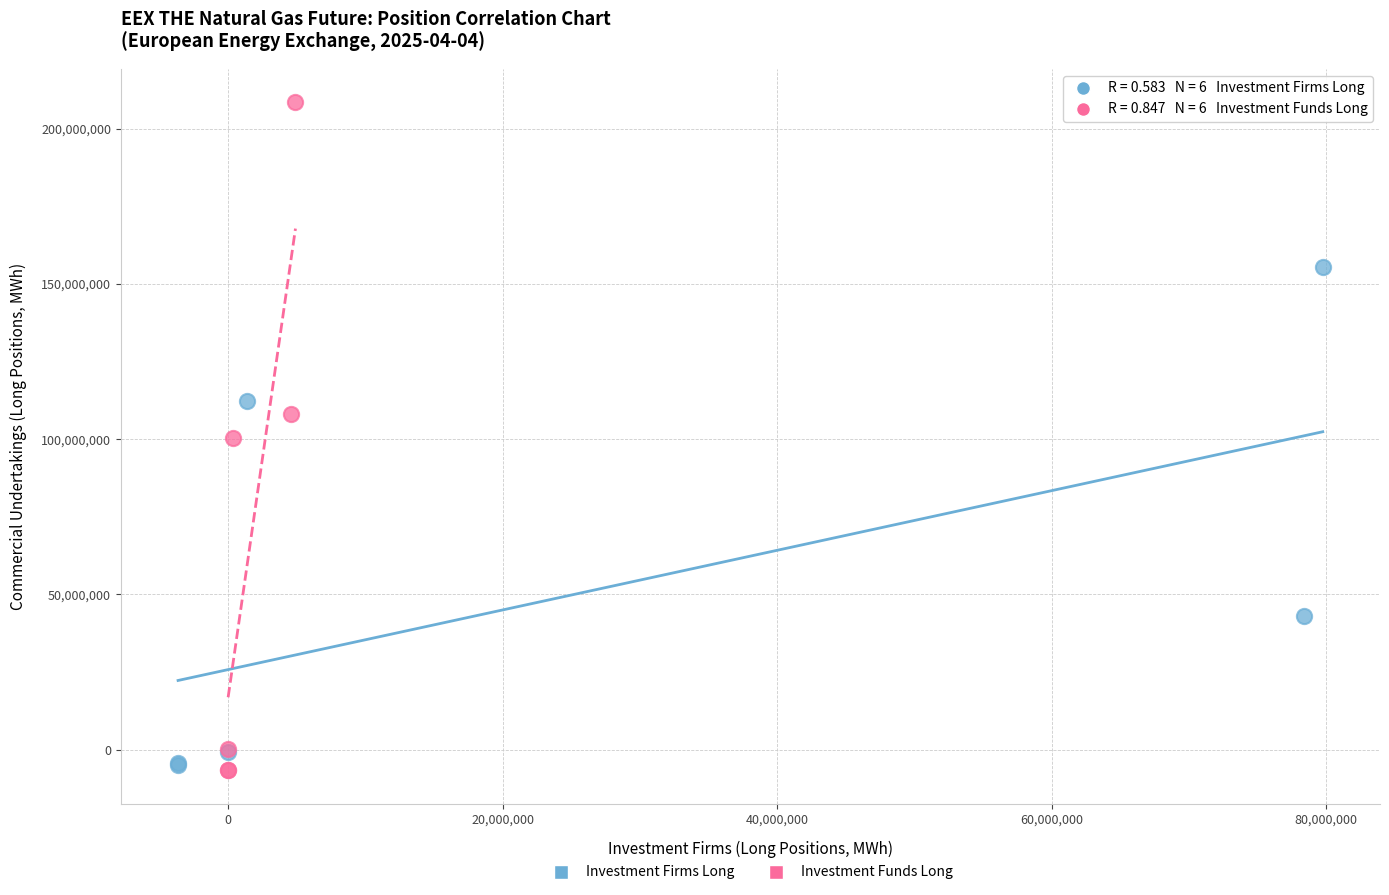

Which series has the widest spread of Y values?

Investment Funds Long